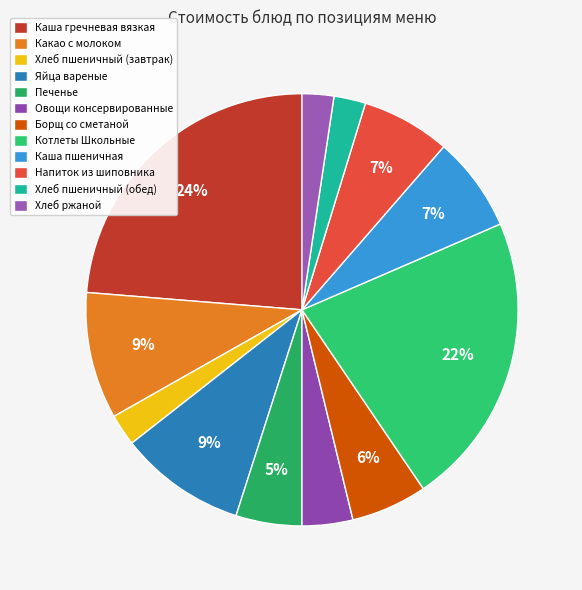

To the nearest percent, what portion does Котлеты Школьные represent?

22%